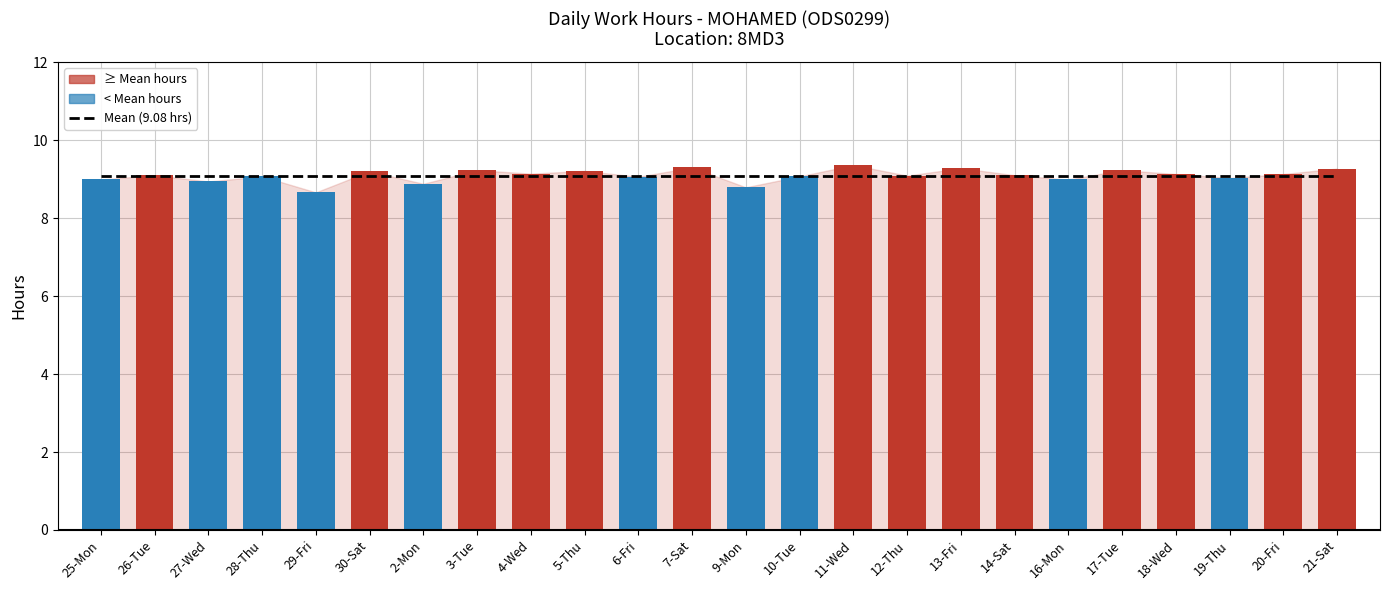

Which has a higher value, 7-Sat or 12-Thu?

7-Sat